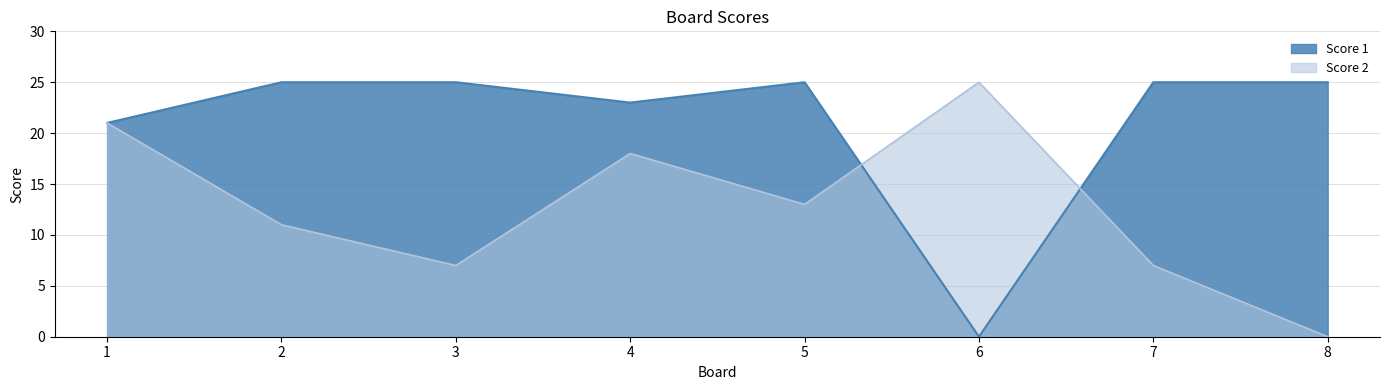

List the series in order of their overall mean, lowest first.

Score 2, Score 1